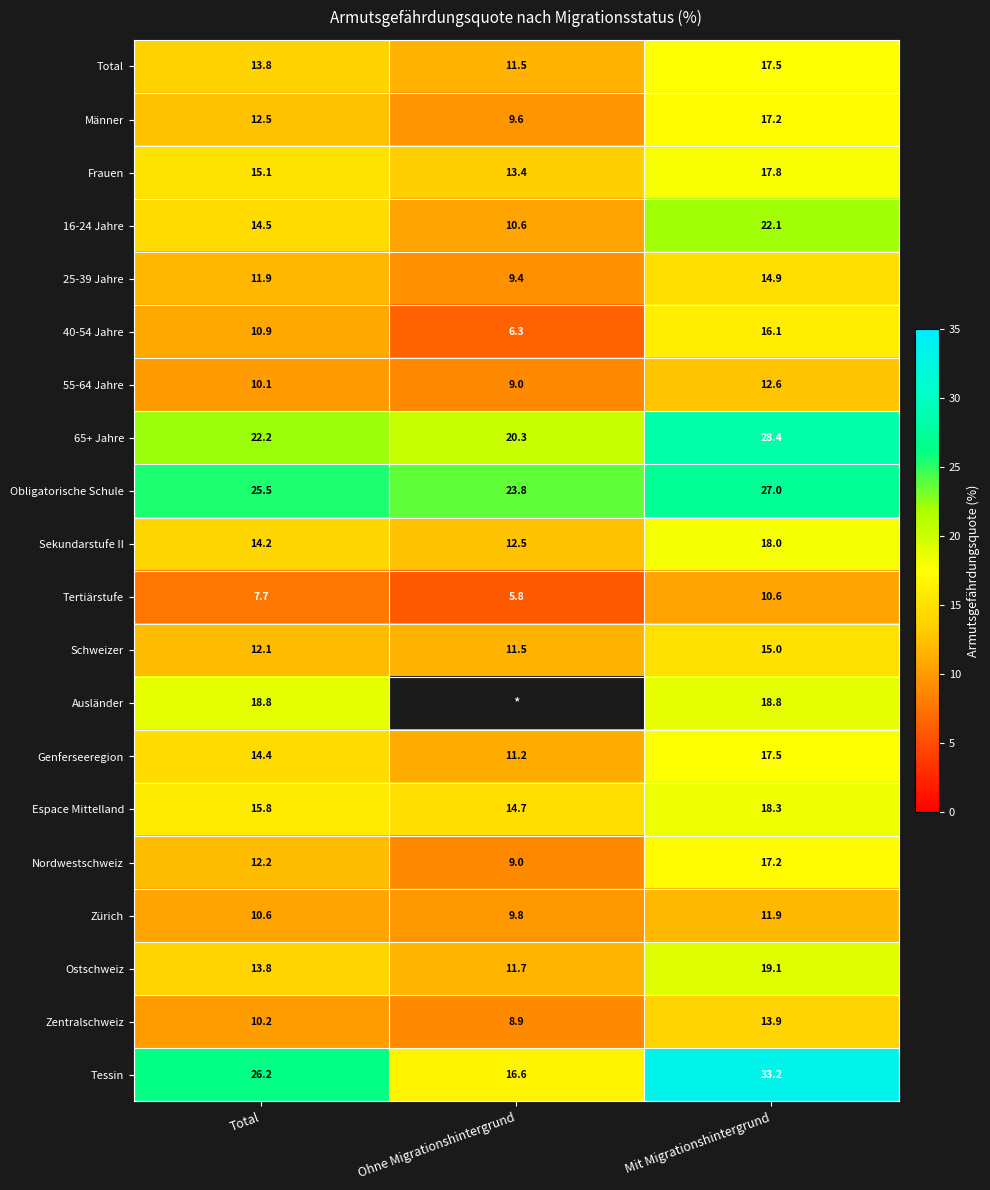

What is the difference between the second highest and minimum values in the 25-39 Jahre series?

2.5